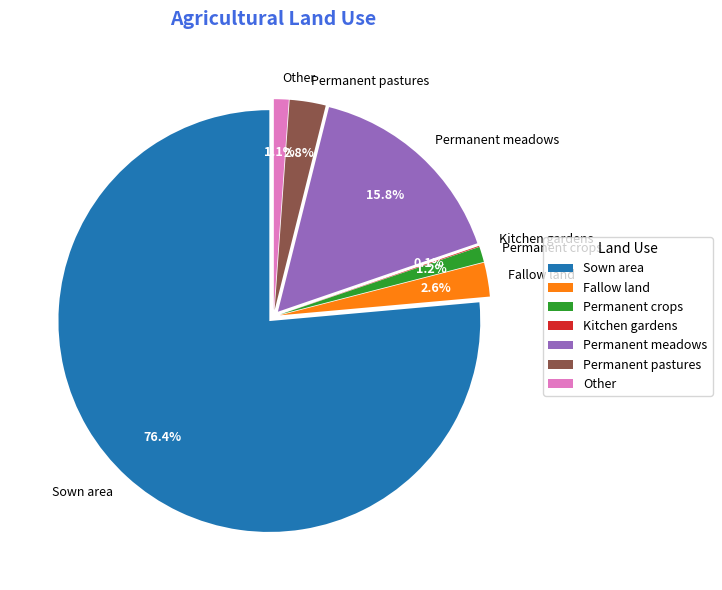

Between Permanent crops and Kitchen gardens, which is larger?

Permanent crops